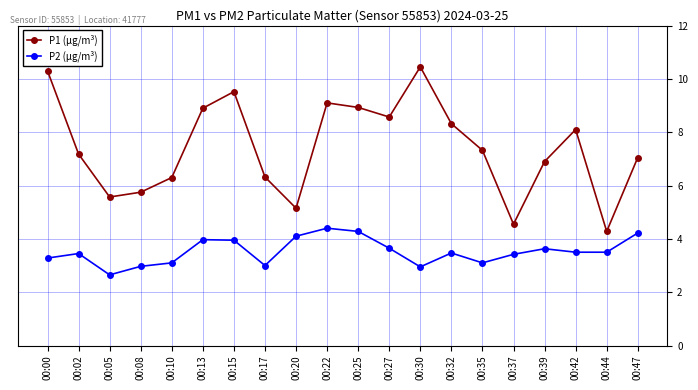

The P1 (µg/m³) series shows 8.9 at 00:13. True or false?

True